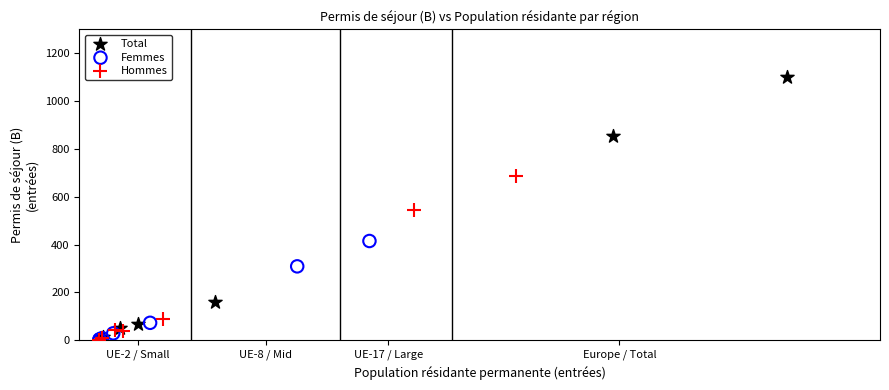

Which series has the widest spread of Y values?

Total